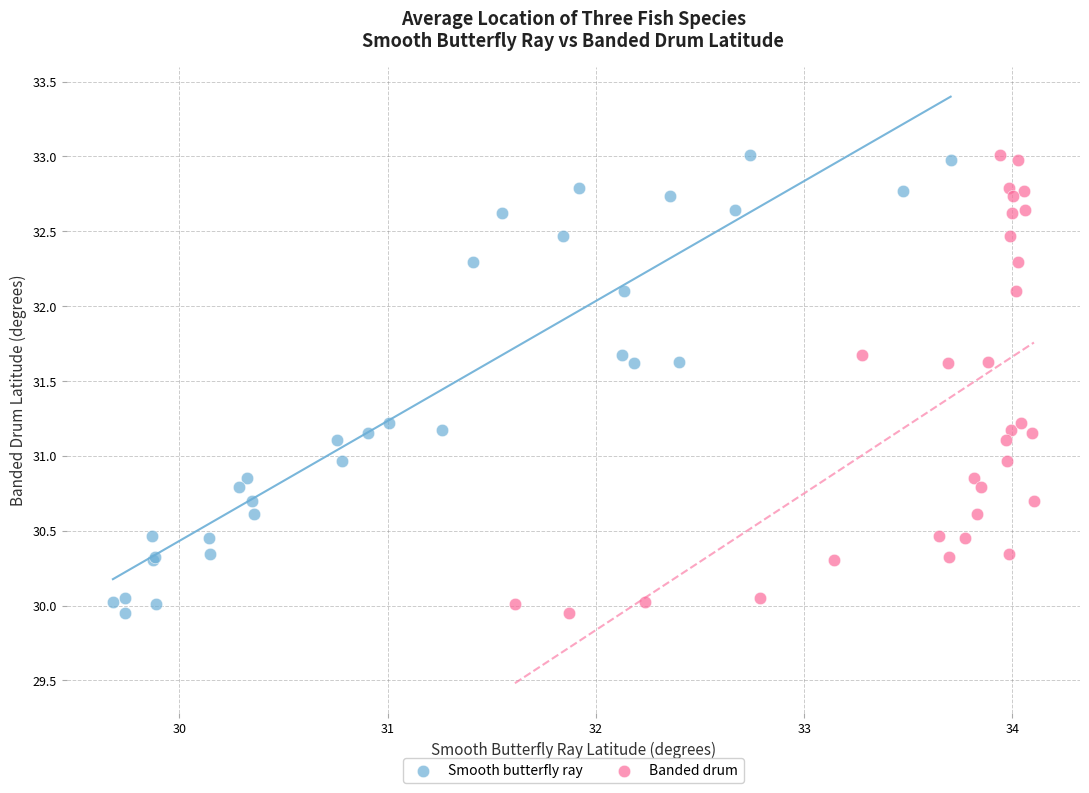

What are all the series names shown in the legend?

Smooth butterfly ray, Banded drum